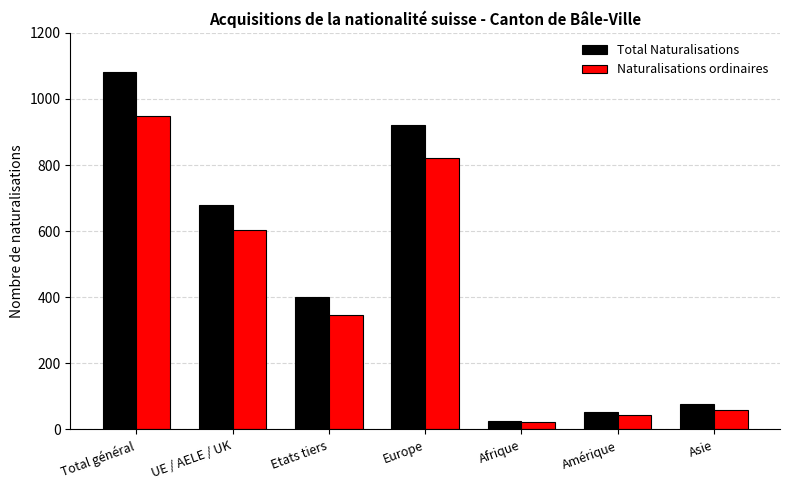

What are all the series names shown in the legend?

Total Naturalisations, Naturalisations ordinaires